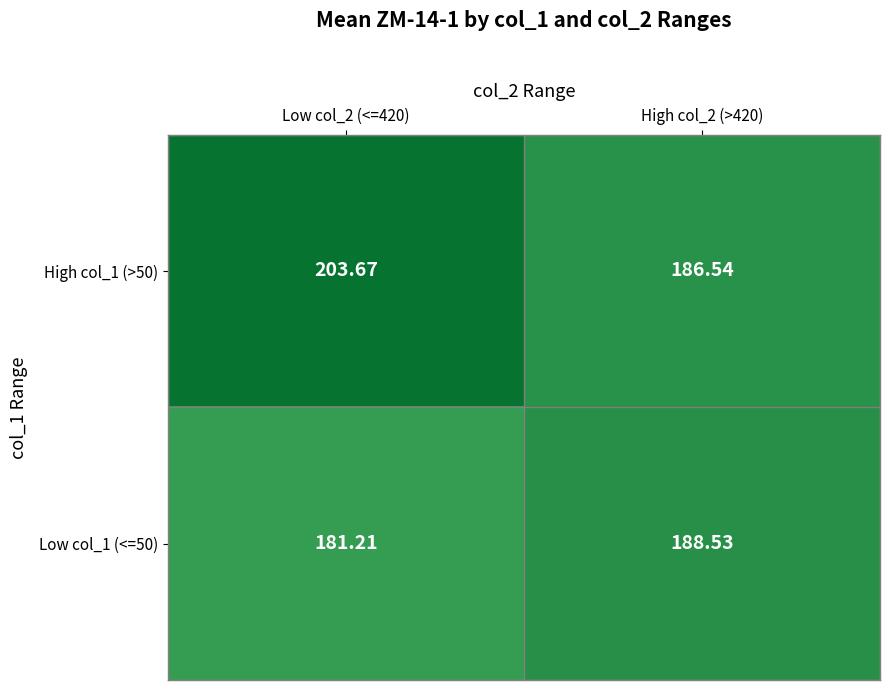

Is the value of Low col_1 (<=50) at High col_2 (>420) greater than the value of High col_1 (>50) at Low col_2 (<=420)?

No